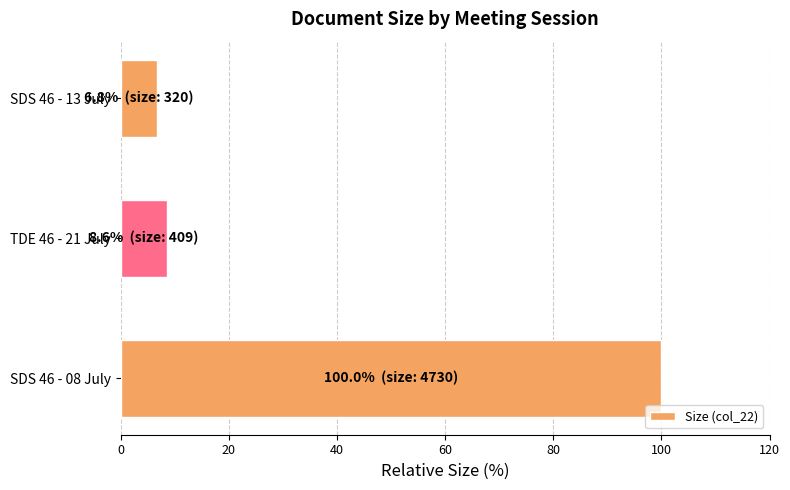

Reading top to bottom, what are all the values shown in this chart?

6.8	8.6	100.0